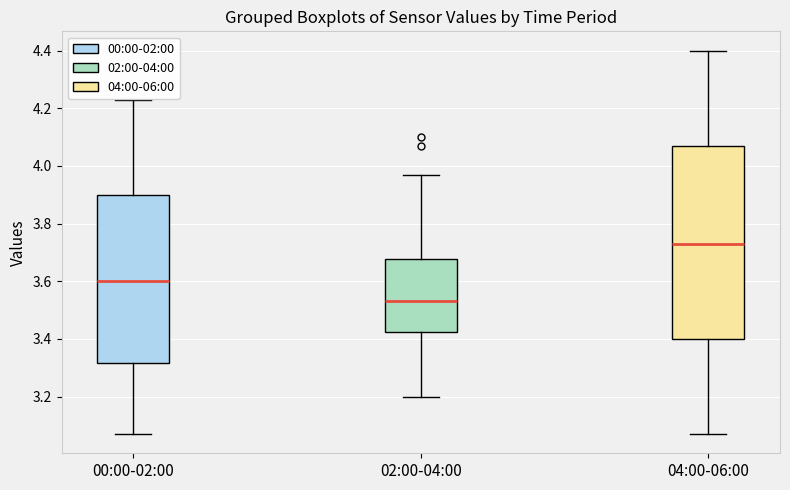

Where does the lower whisker of the box for 04:00-06:00 end on the y-axis? The values are not printed on the chart, so give them approximately, as read against the axis.

3.08